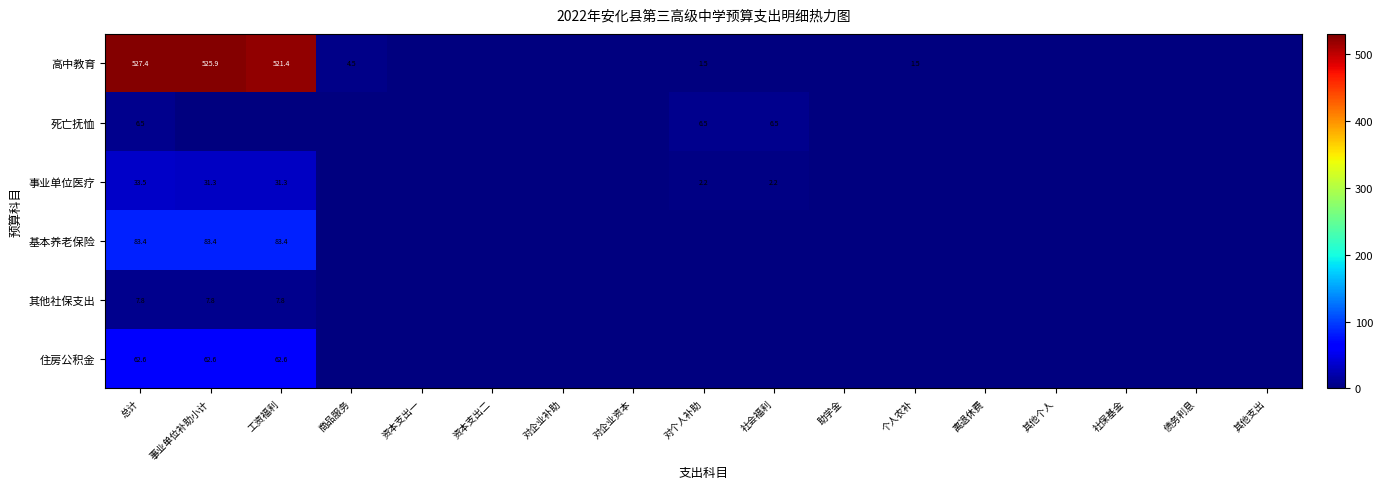

Count the number of data series in this chart.

6